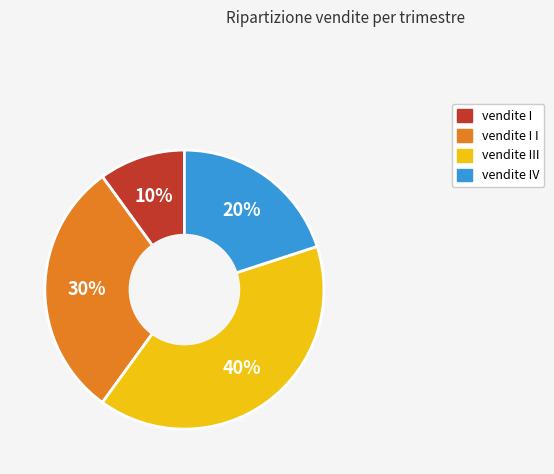

To the nearest percent, what portion does vendite I I represent?

30%